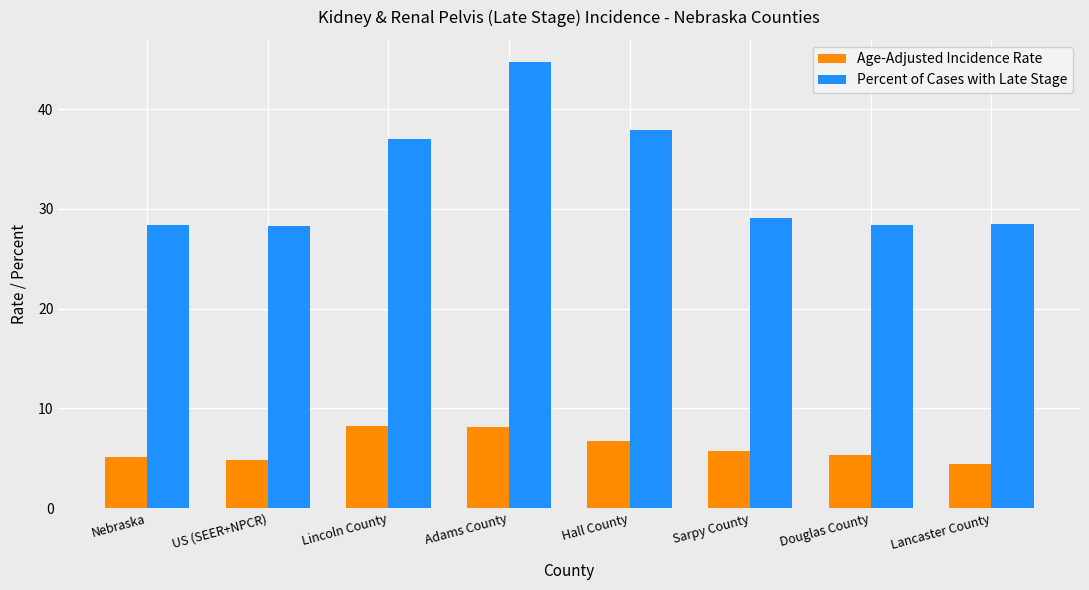

Where does the Percent of Cases with Late Stage series first go above 29?

Lincoln County